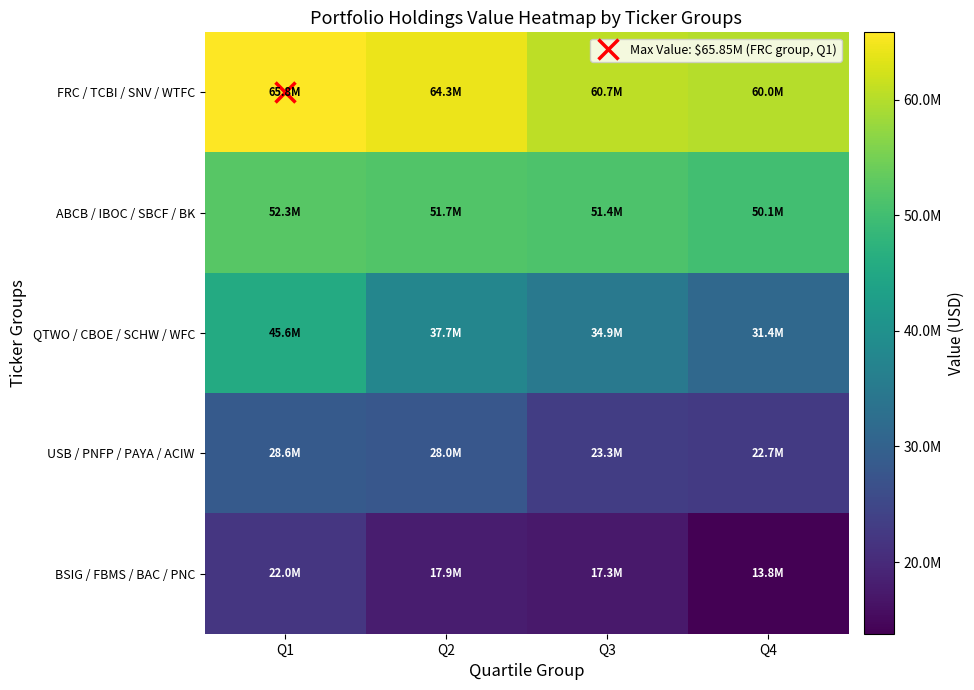

Reading right to left, what are all the values shown in this chart?

FRC / TCBI / SNV / WTFC: Q4=60015370	Q3=60695031	Q2=64264165	Q1=65846075
ABCB / IBOC / SBCF / BK: Q4=50086885	Q3=51375328	Q2=51703629	Q1=52255444
QTWO / CBOE / SCHW / WFC: Q4=31414382	Q3=34920410	Q2=37658189	Q1=45619134
USB / PNFP / PAYA / ACIW: Q4=22739226	Q3=23340177	Q2=27972006	Q1=28628090
BSIG / FBMS / BAC / PNC: Q4=13793690	Q3=17269927	Q2=17890581	Q1=22048136